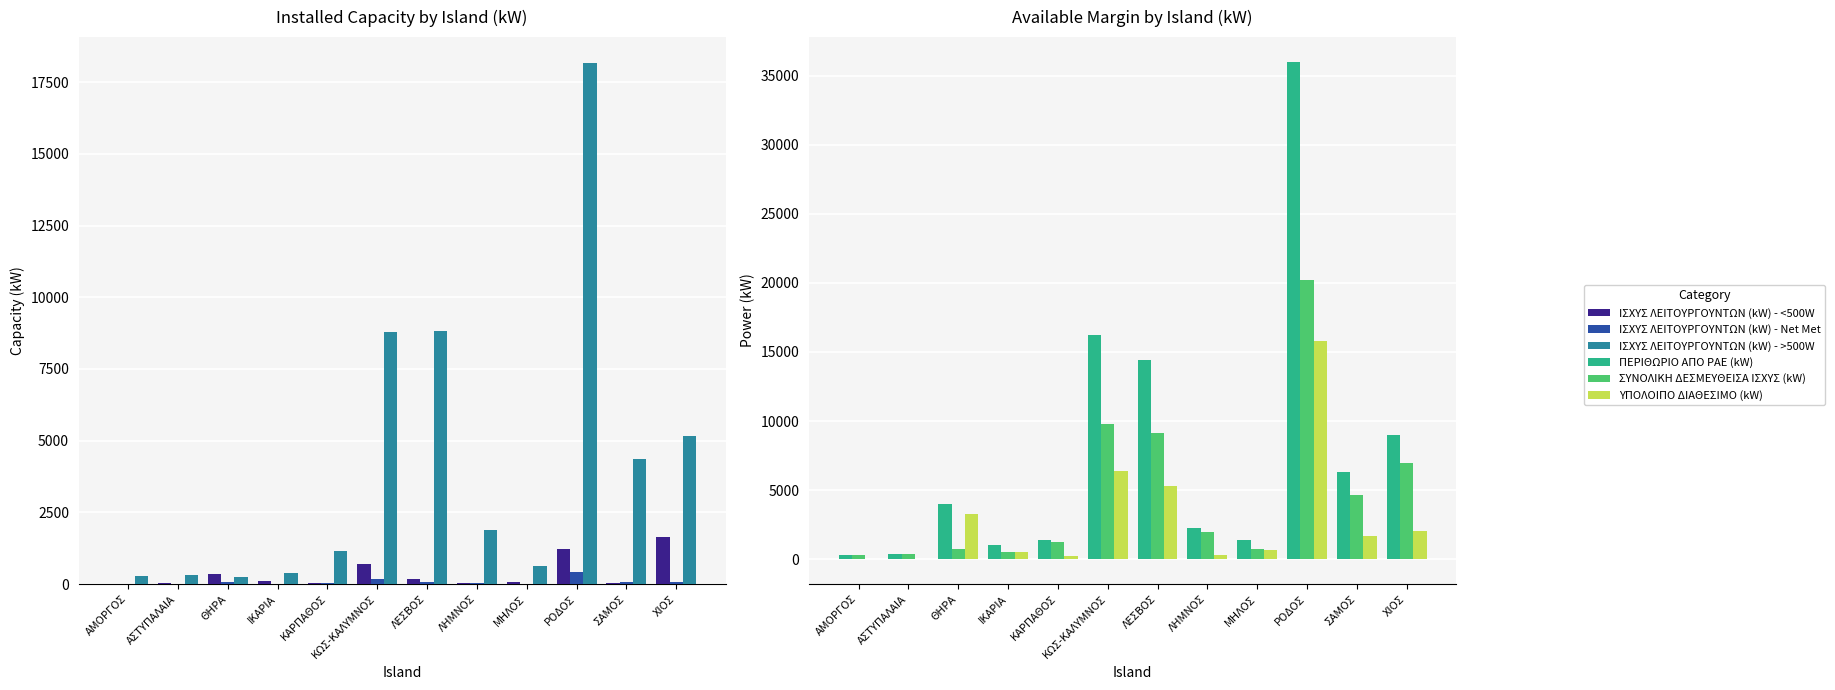

Rank the series at ΧΙΟΣ from lowest to highest value.

ΙΣΧΥΣ ΛΕΙΤΟΥΡΓΟΥΝΤΩΝ (kW) - Net Met, ΙΣΧΥΣ ΛΕΙΤΟΥΡΓΟΥΝΤΩΝ (kW) - <500W, ΥΠΟΛΟΙΠΟ ΔΙΑΘΕΣΙΜΟ (kW), ΙΣΧΥΣ ΛΕΙΤΟΥΡΓΟΥΝΤΩΝ (kW) - >500W, ΣΥΝΟΛΙΚΗ ΔΕΣΜΕΥΘΕΙΣΑ ΙΣΧΥΣ (kW), ΠΕΡΙΘΩΡΙΟ ΑΠΟ ΡΑΕ (kW)